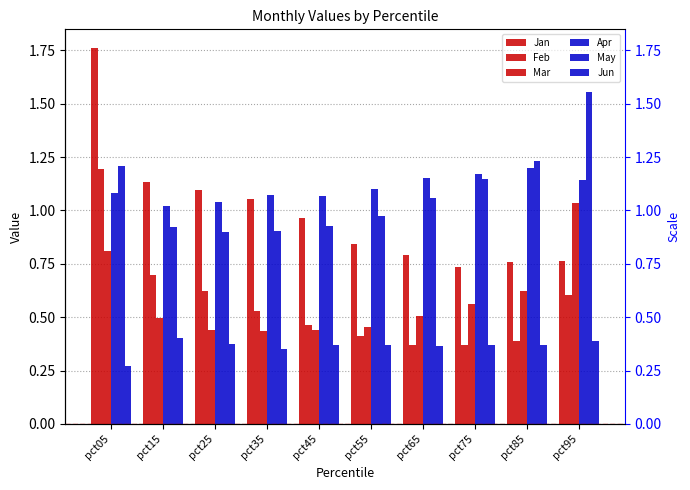

Reading left to right, transcribe all the data shown in this chart.

Jan: 1.8	1.1	1.1	1.1	1.0	0.8	0.8	0.7	0.8	0.8
Feb: 1.2	0.7	0.6	0.5	0.5	0.4	0.4	0.4	0.4	0.6
Mar: 0.8	0.5	0.4	0.4	0.4	0.5	0.5	0.6	0.6	1.0
Apr: 1.1	1.0	1.0	1.1	1.1	1.1	1.2	1.2	1.2	1.1
May: 1.2	0.9	0.9	0.9	0.9	1.0	1.1	1.1	1.2	1.6
Jun: 0.3	0.4	0.4	0.4	0.4	0.4	0.4	0.4	0.4	0.4